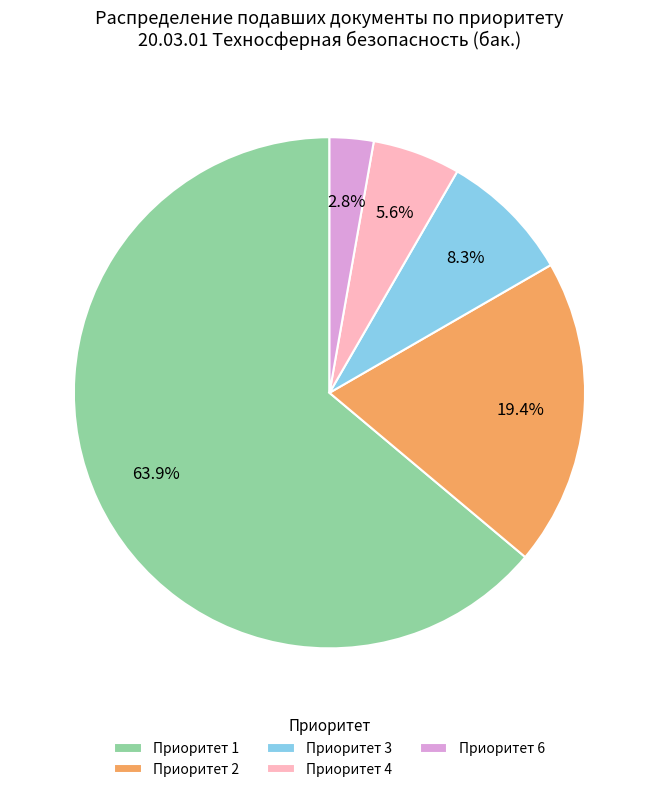

What is the ratio of the value at Приоритет 6 to the value at Приоритет 3?

0.3